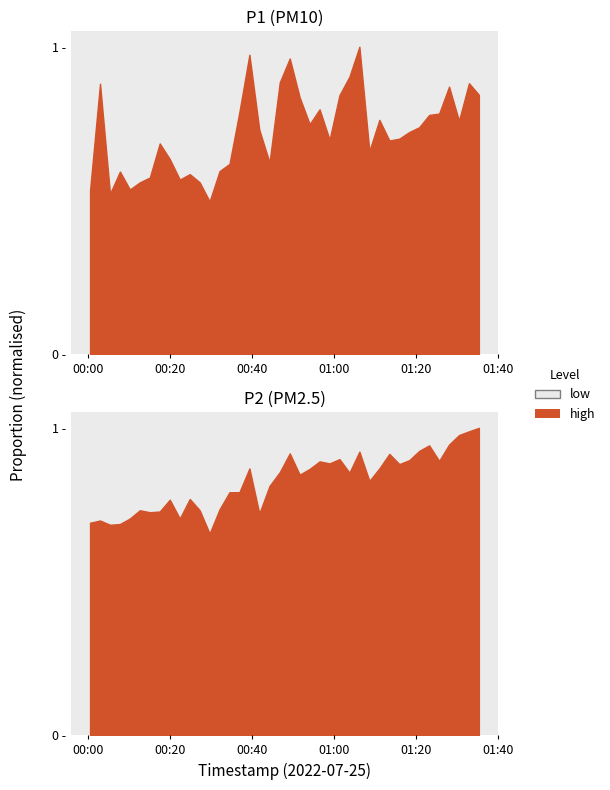

Which has a higher value, 3 or 13?

13